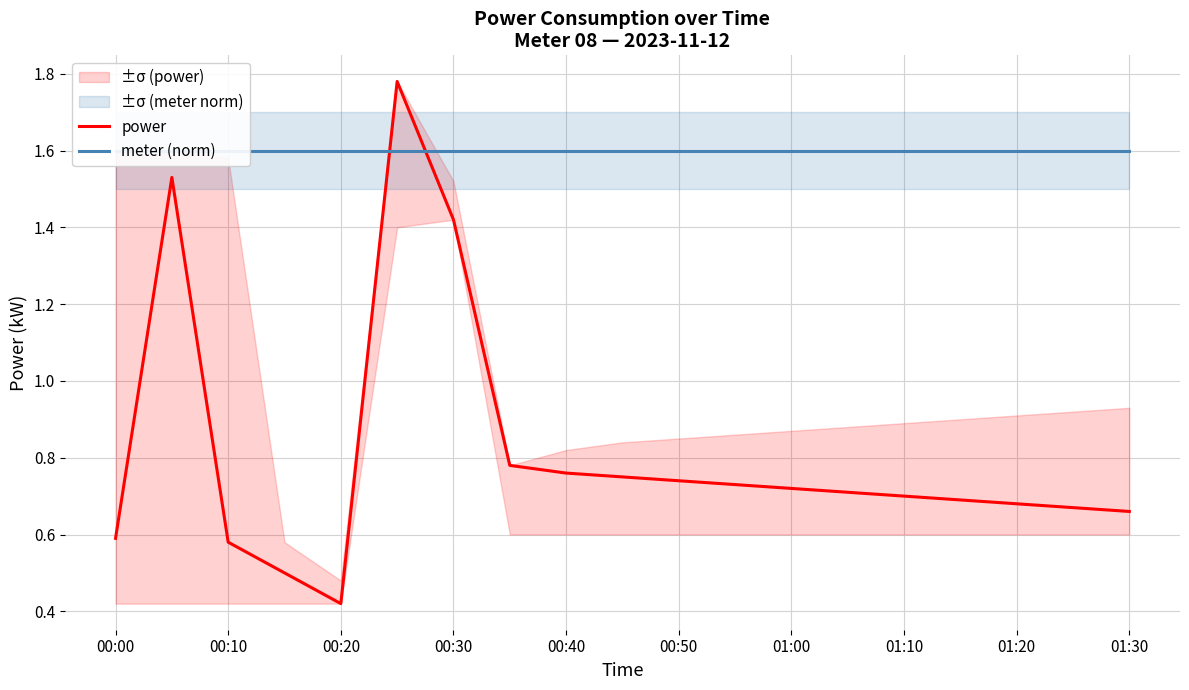

True or false: power has a value of 0.3 at 00:20.

False